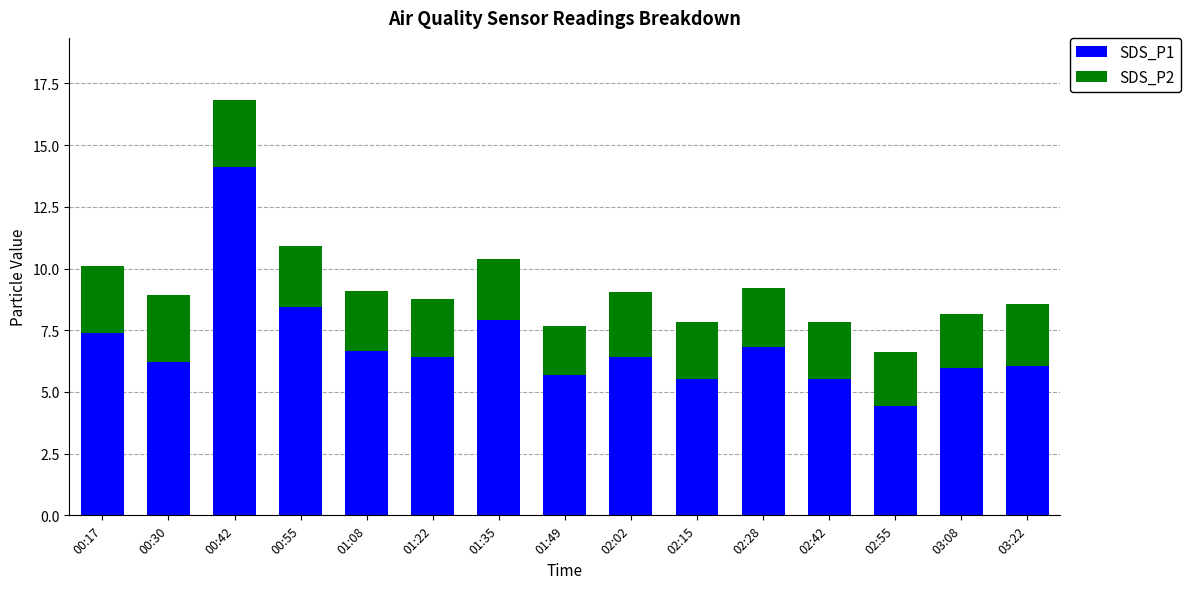

At which category is the sum across all series the highest?

00:42